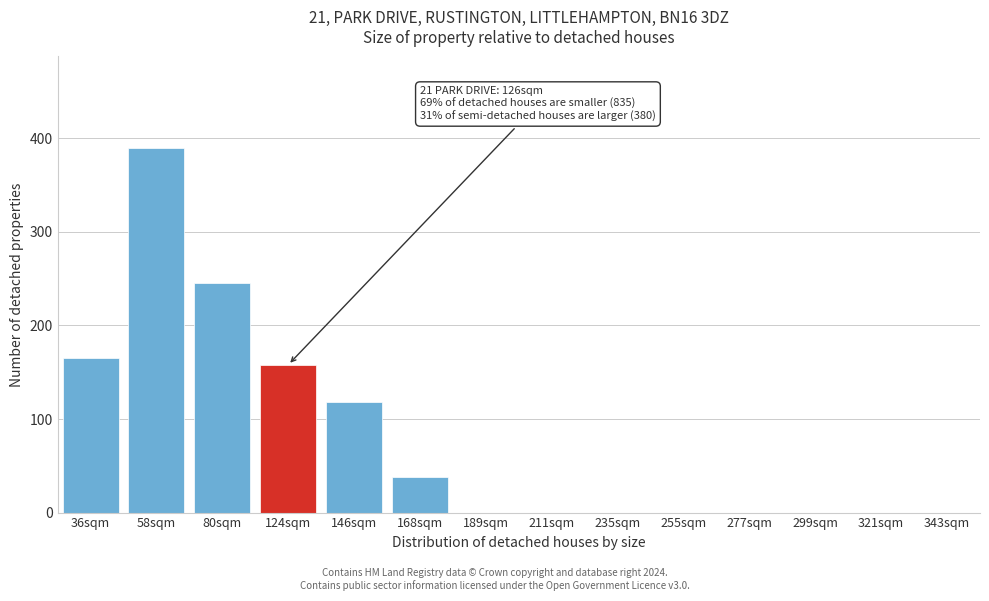

Reading left to right, extract all data points from this chart.

36sqm=165	58sqm=390	80sqm=245	124sqm=158	146sqm=118	168sqm=38	189sqm=0	211sqm=0	235sqm=0	255sqm=0	277sqm=0	299sqm=0	321sqm=0	343sqm=0